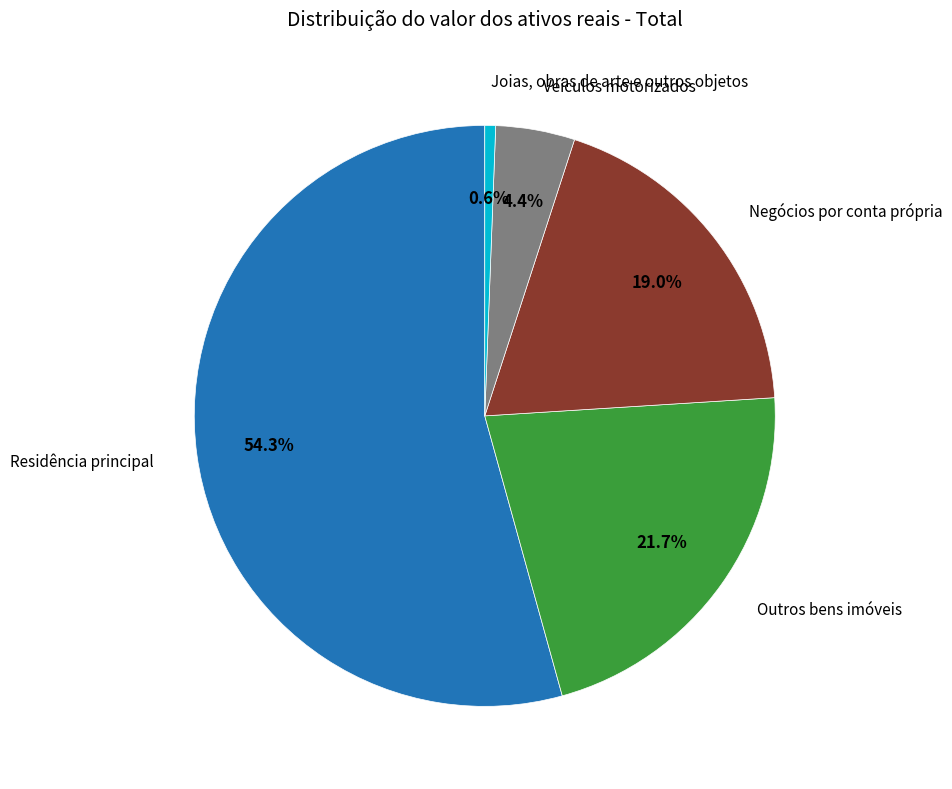

Is there a majority slice in this chart?

Yes